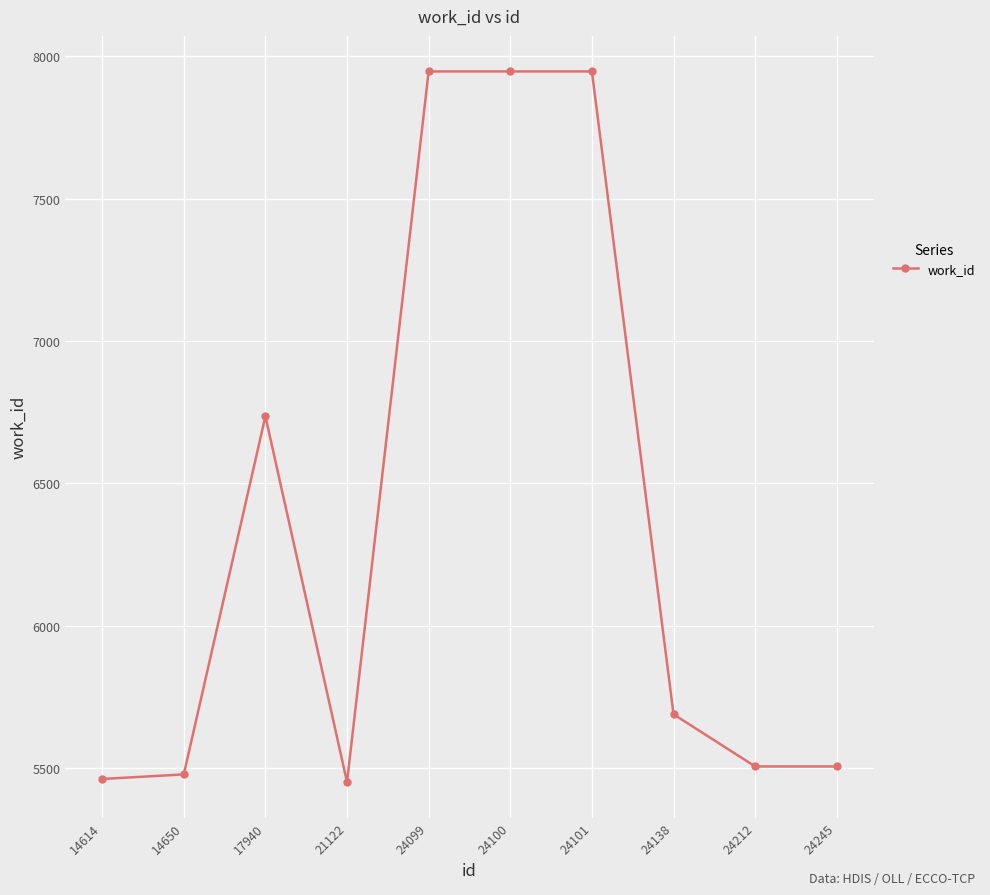

Reading left to right, transcribe all the data shown in this chart.

14614=5463	14650=5479	17940=6736	21122=5452	24099=7946	24100=7946	24101=7946	24138=5690	24212=5507	24245=5507